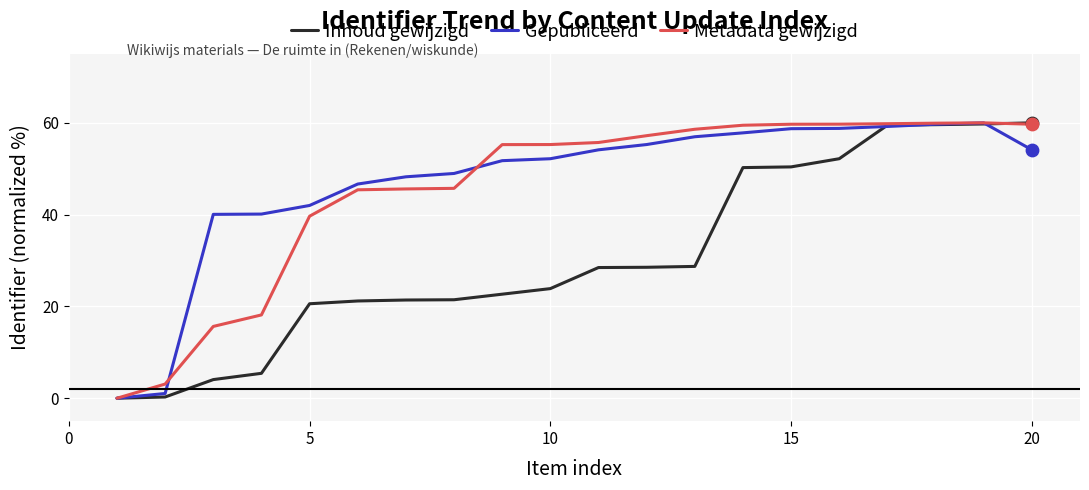

At how many categories does at least one series exceed 1?

19